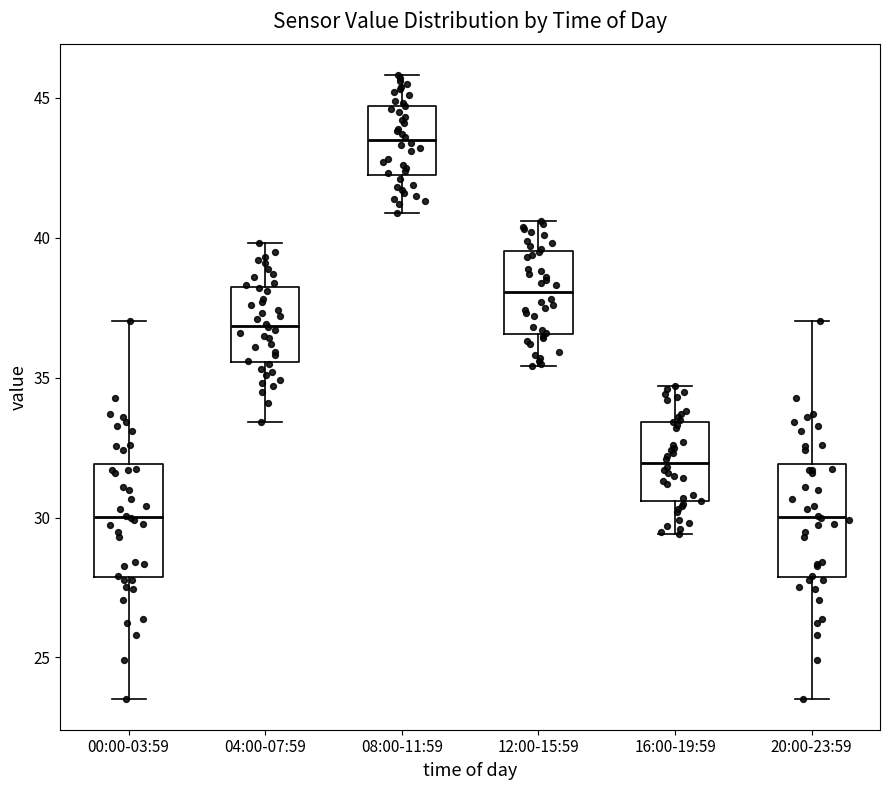

Reading left to right, transcribe this box plot: for each box, give where its median line is, the range the box spans, and where its two whiskers end, as read against the y-axis. The values are not printed on the chart, so give them approximately, as read against the axis.

00:00-03:59: median 30.0, box 28.0 to 32.0, whiskers 23.5 to 37.0
04:00-07:59: median 37.0, box 35.5 to 38.0, whiskers 33.5 to 40.0
08:00-11:59: median 43.5, box 42.5 to 44.5, whiskers 41.0 to 46.0
12:00-15:59: median 38.0, box 36.5 to 39.5, whiskers 35.5 to 40.5
16:00-19:59: median 32.0, box 30.5 to 33.5, whiskers 29.5 to 34.5
20:00-23:59: median 30.0, box 28.0 to 32.0, whiskers 23.5 to 37.0